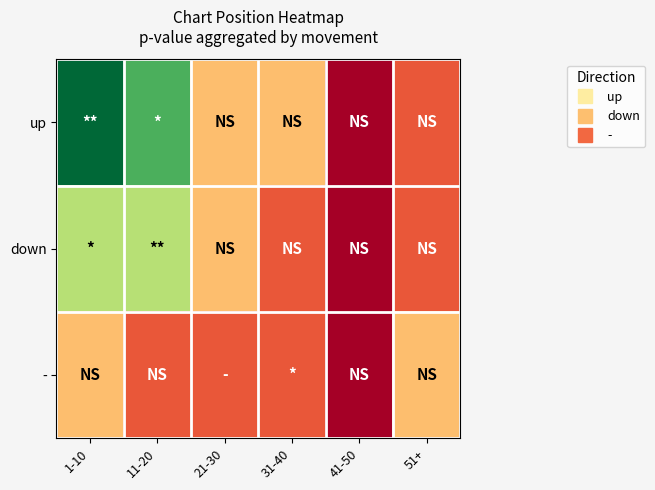

Rank the series by their maximum value, from lowest to highest.

-, down, up